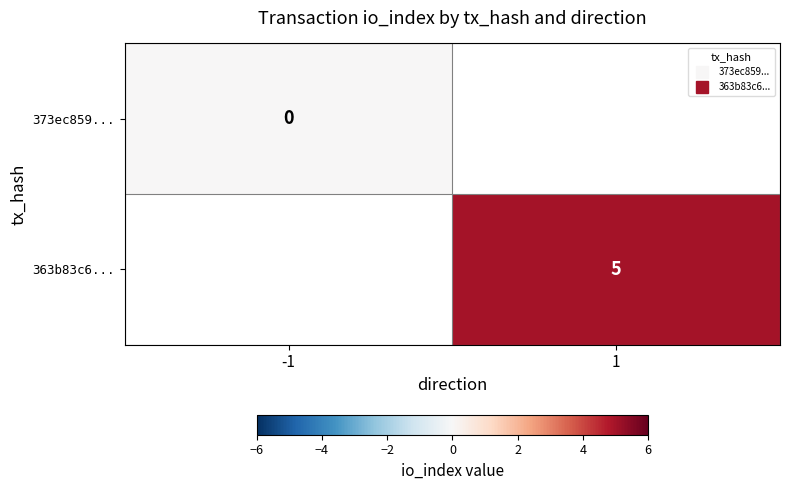

Rank the series by their average value, from lowest to highest.

373ec859..., 363b83c6...